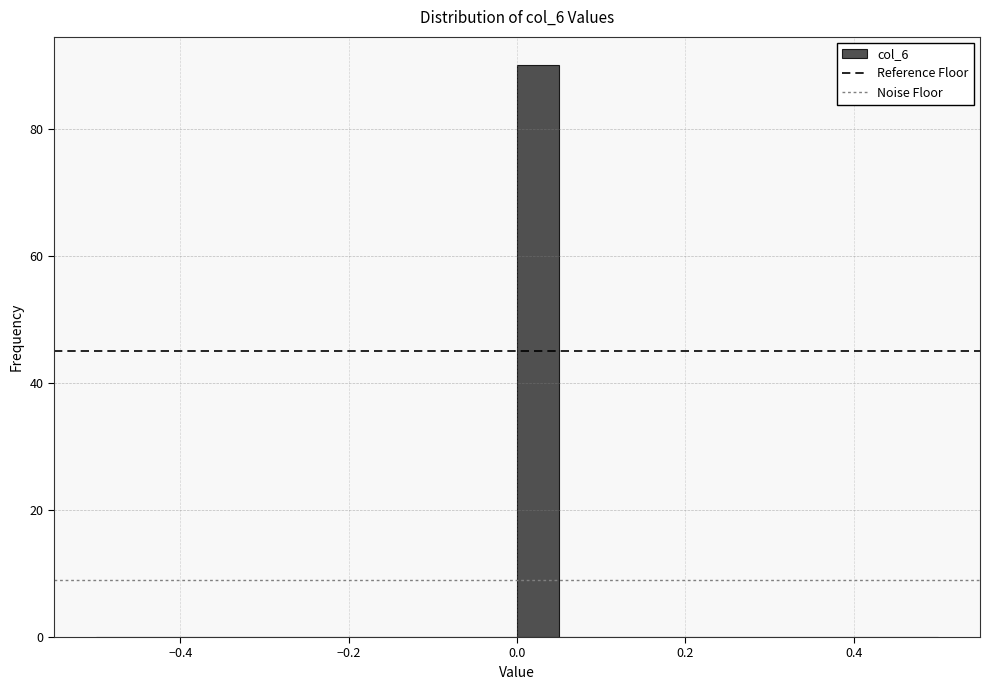

Around what value on the x-axis is the tallest bar? Give the approximate position of its centre, as read against the axis.

0.02